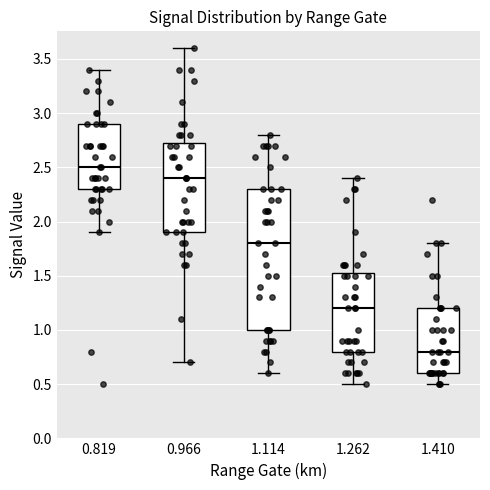

Which box has the highest median line?

0.819